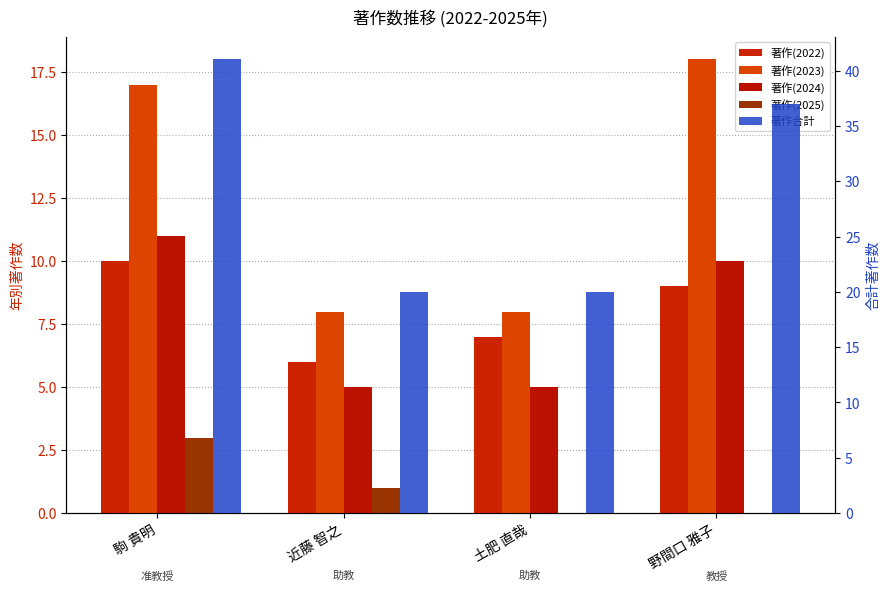

What are all the series names shown in the legend?

著作(2022), 著作(2023), 著作(2024), 著作(2025), 著作合計